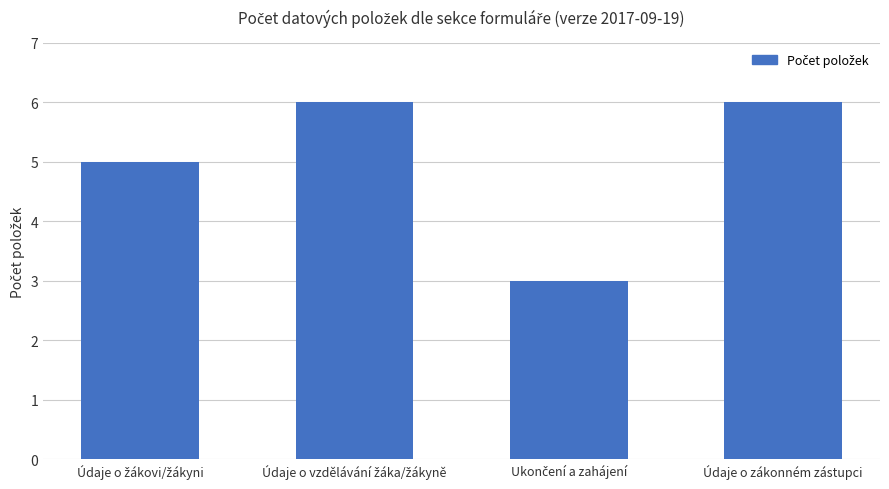

What is the average value?

5